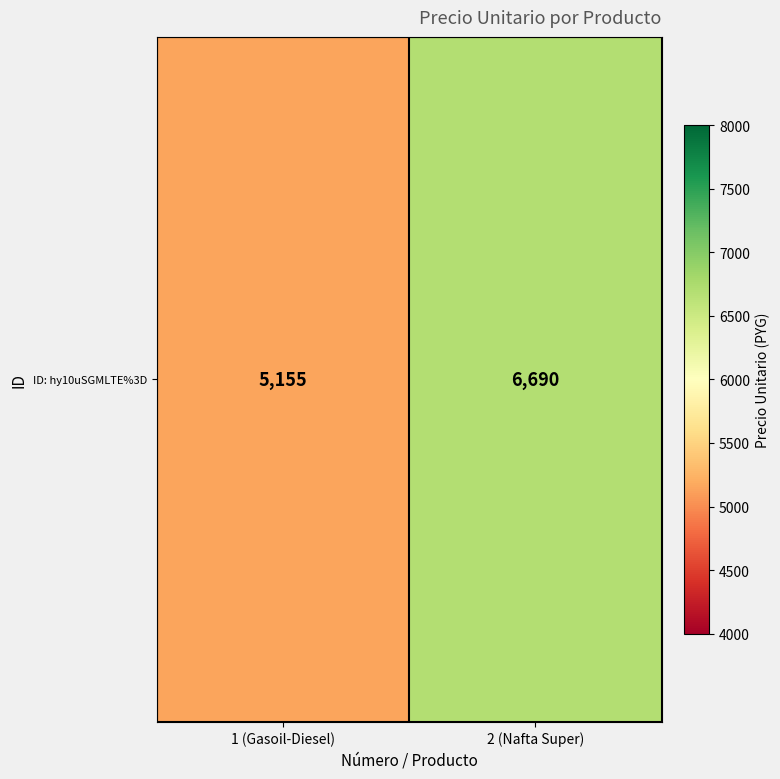

What is the sum of the values at 2 (Nafta Super) and 1 (Gasoil-Diesel)?

11845